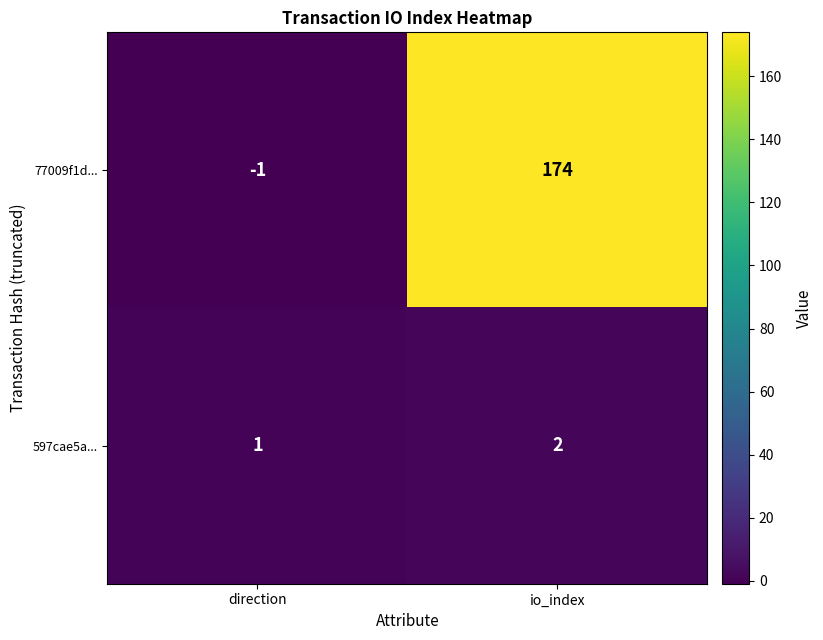

List the series in order of their peak value, lowest first.

597cae5a..., 77009f1d...